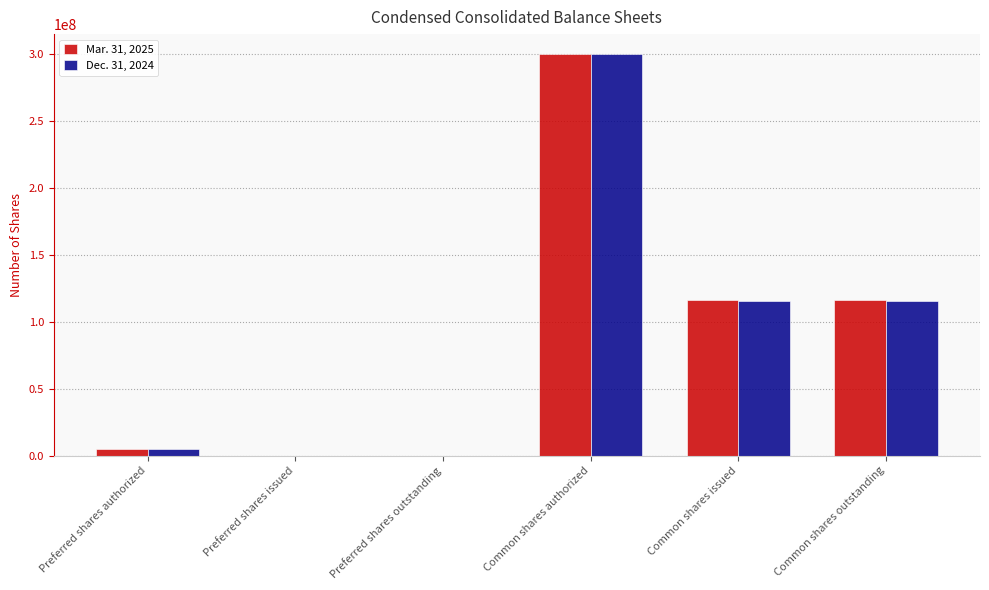

Which category has the highest value across all series?

Common shares authorized